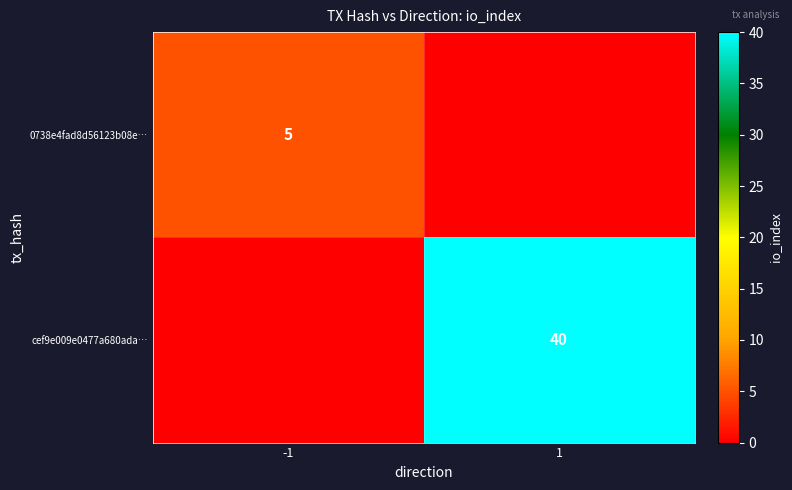

True or false: 0738e4fad8d56123b08e… has a value of 2 at -1.

False